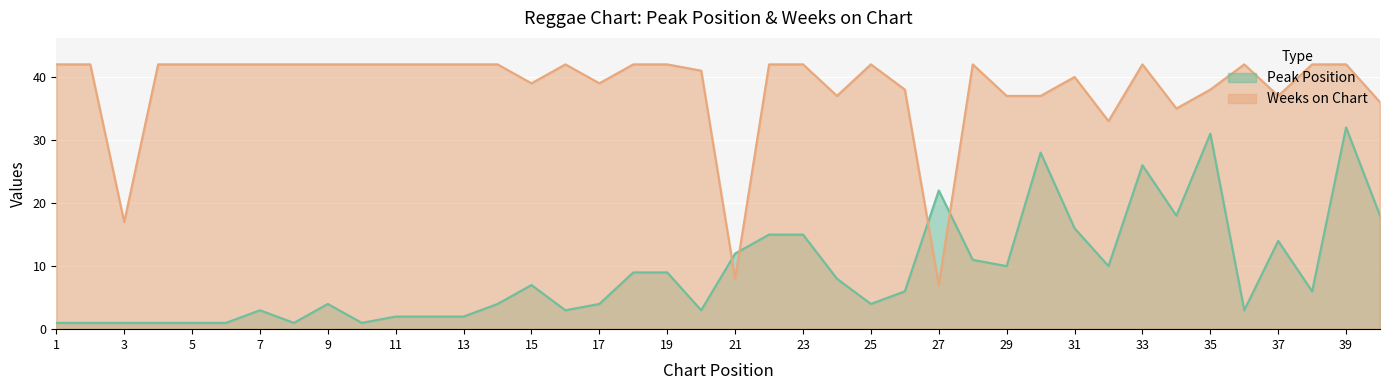

At 30, list the series in order from smallest to largest.

Peak Position, Weeks on Chart